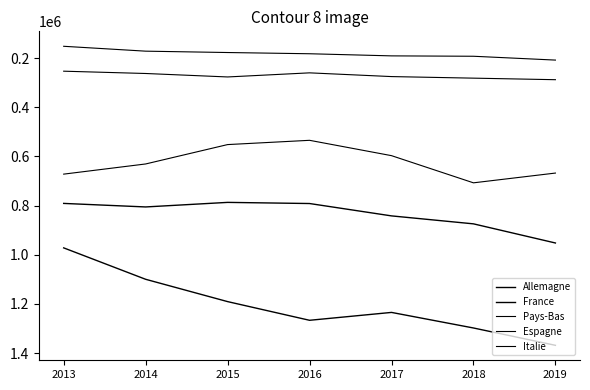

Between 2018 and 2016, which is larger?

2018